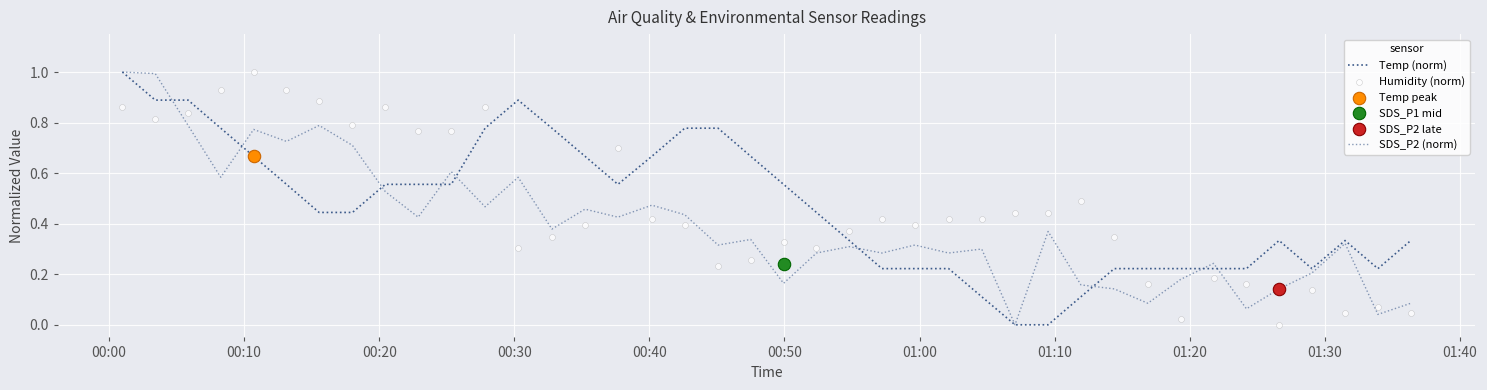

Which series has the widest spread of Y values?

Temp (norm)